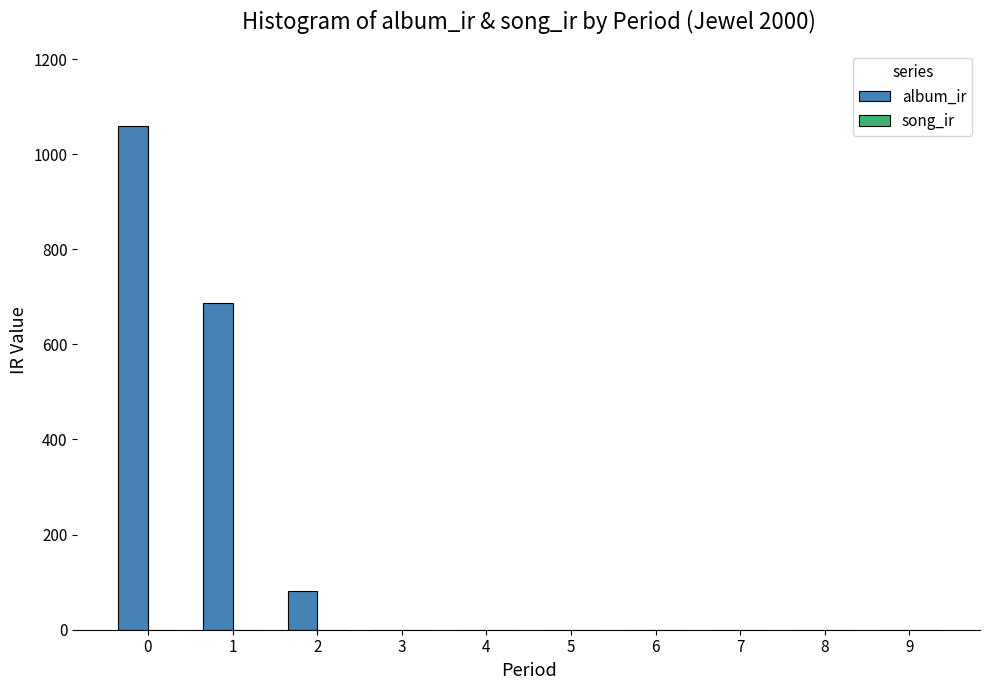

What is the change in value from 0 to 7?

-1060.1